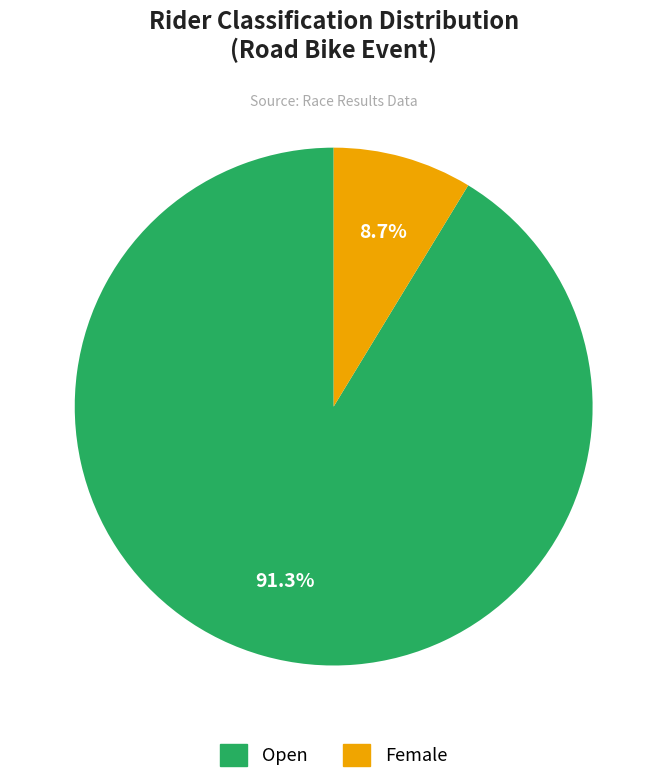

Which slice is the smallest?

Female